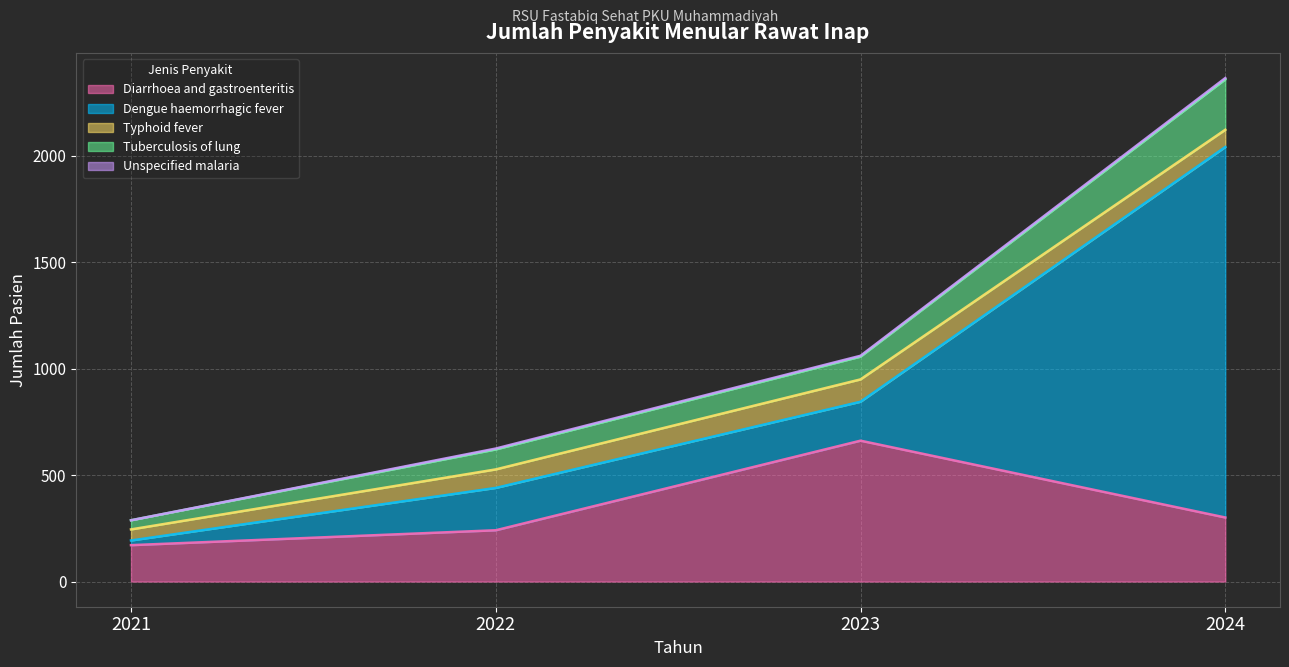

Reading right to left, extract all data points from this chart.

Diarrhoea and gastroenteritis: 301	662	241	171
Dengue haemorrhagic fever: 1741	183	199	22
Typhoid fever: 81	105	87	52
Tuberculosis of lung: 237	107	94	43
Unspecified malaria: 6	4	4	0